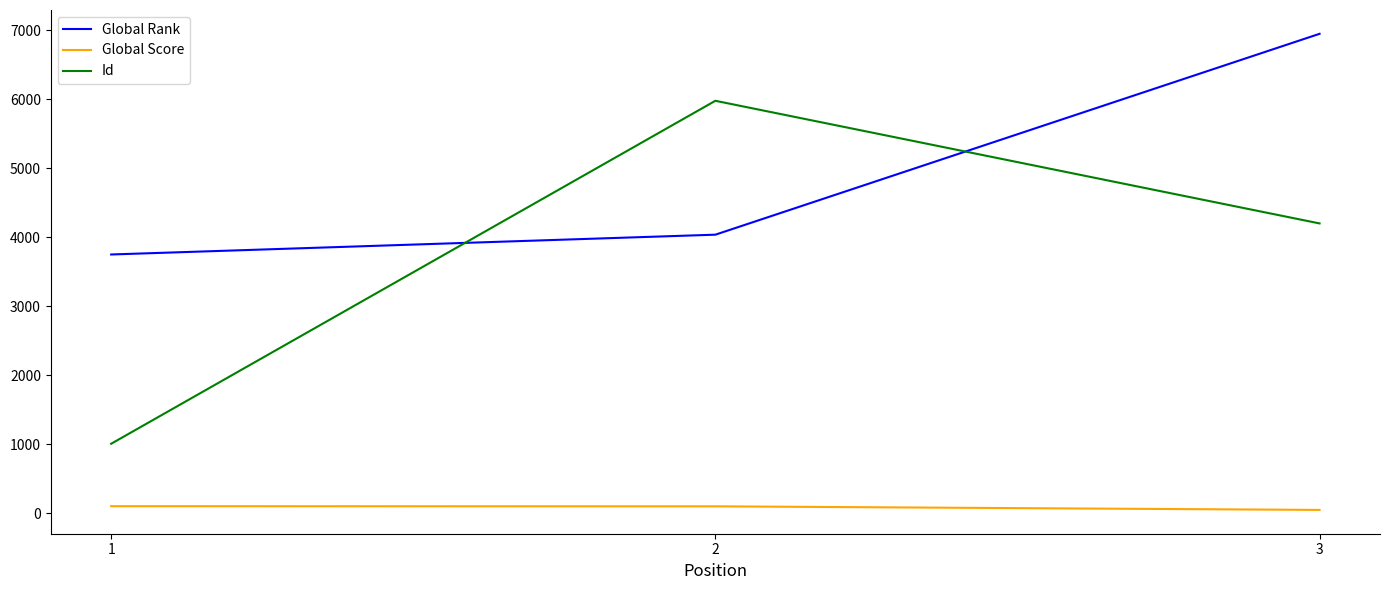

Is the value of Global Score at 3 greater than the value of Global Rank at 3?

No